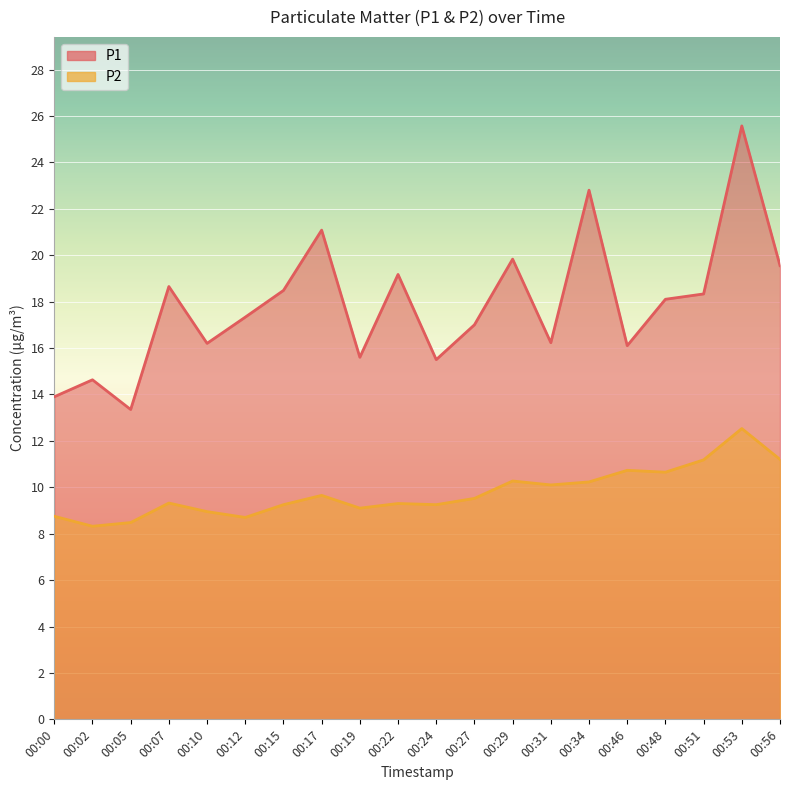

Reading left to right, transcribe all the data shown in this chart.

P1: 00:00=13.9	00:02=14.6	00:05=13.3	00:07=18.6	00:10=16.2	00:12=17.3	00:15=18.5	00:17=21.1	00:19=15.6	00:22=19.2	00:24=15.5	00:27=17.0	00:29=19.8	00:31=16.2	00:34=22.8	00:46=16.1	00:48=18.1	00:51=18.3	00:53=25.6	00:56=19.6
P2: 00:00=8.8	00:02=8.3	00:05=8.5	00:07=9.3	00:10=8.9	00:12=8.7	00:15=9.2	00:17=9.7	00:19=9.1	00:22=9.3	00:24=9.2	00:27=9.5	00:29=10.3	00:31=10.1	00:34=10.2	00:46=10.7	00:48=10.7	00:51=11.2	00:53=12.5	00:56=11.2